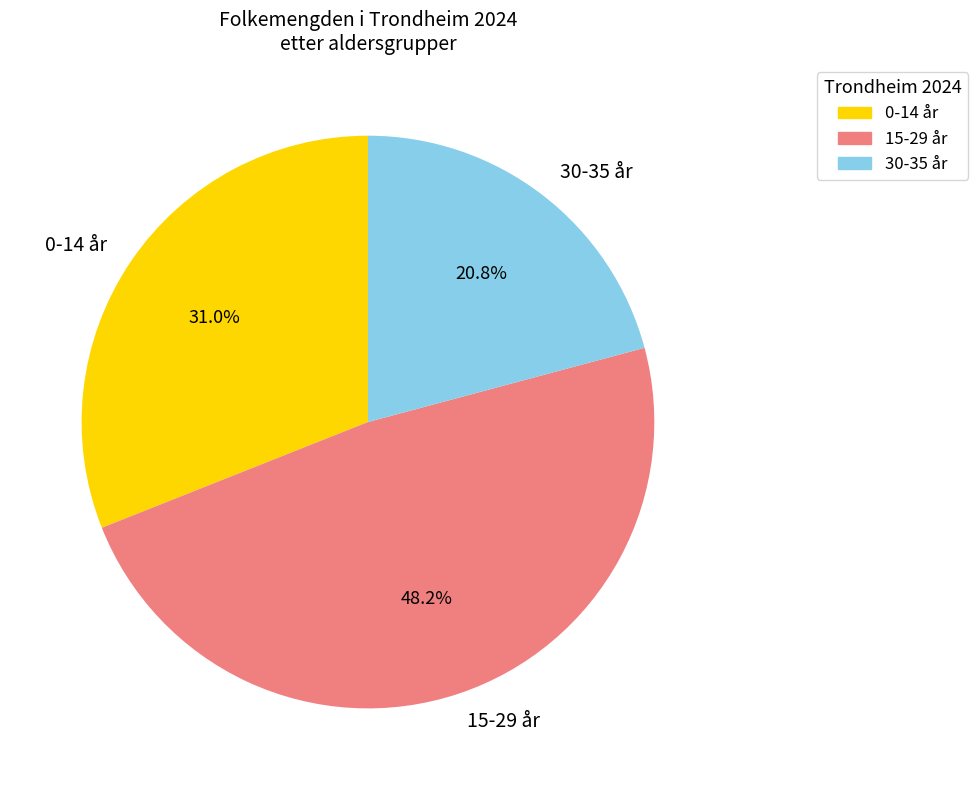

Is the sum of 30-35 år and 15-29 år greater than half?

Yes